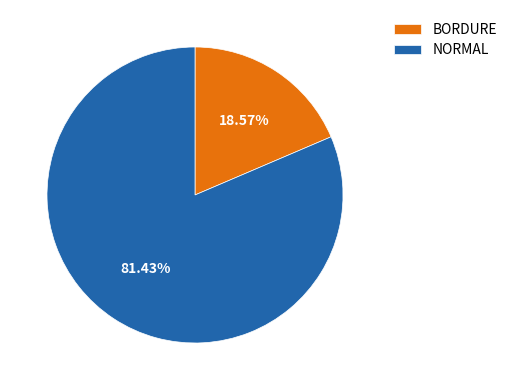

Which slice is the largest?

NORMAL 120/150